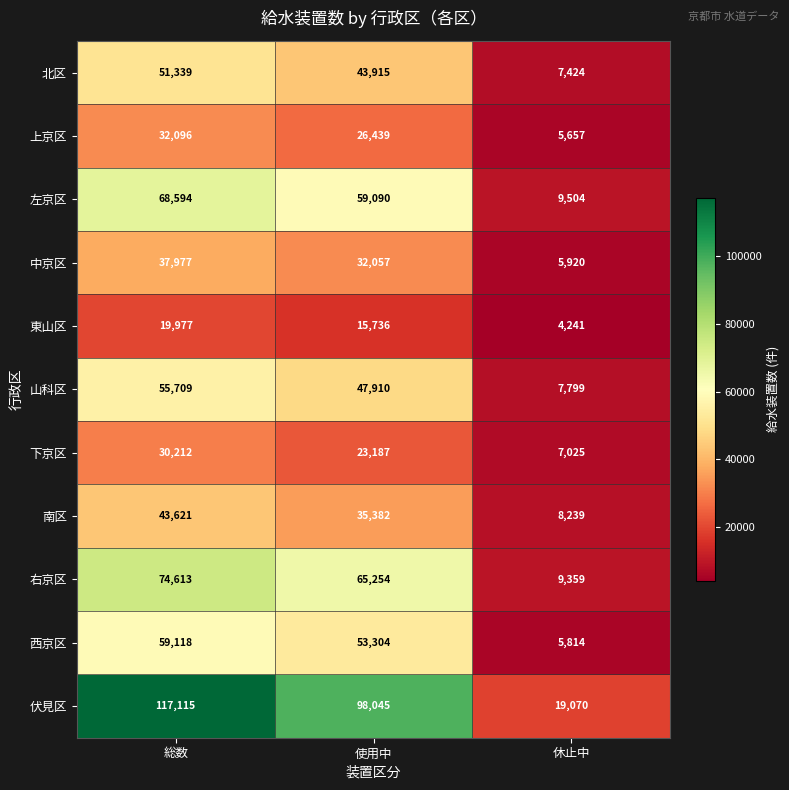

What is the sum of the 山科区 values at 総数 and 使用中?

103619